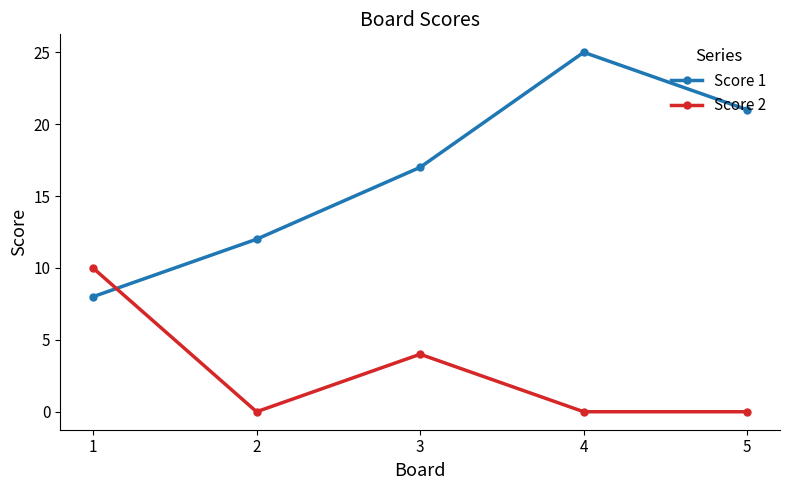

Reading left to right, what are all the values shown in this chart?

Score 1: 1=8	2=12	3=17	4=25	5=21
Score 2: 1=10	2=0	3=4	4=0	5=0